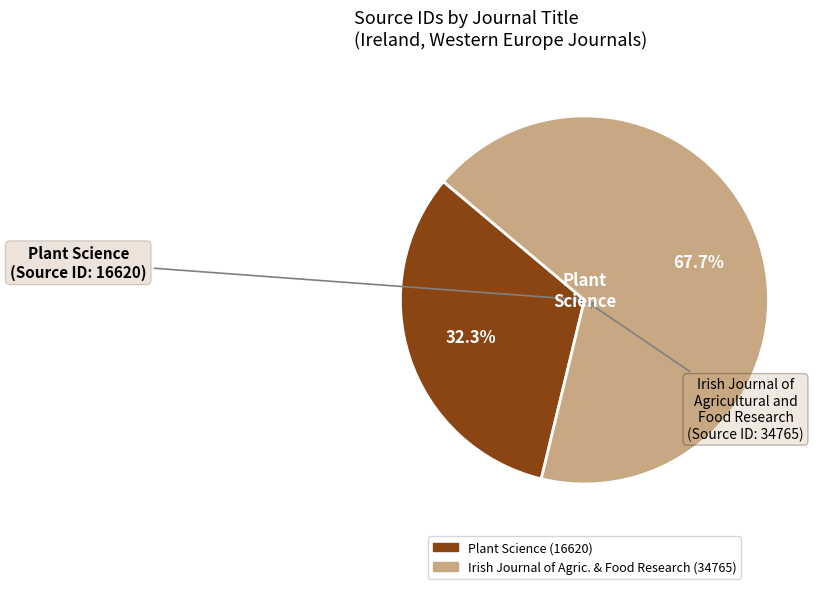

What percentage is the Irish Journal of Agricultural and Food Research slice, to the nearest percent?

68%